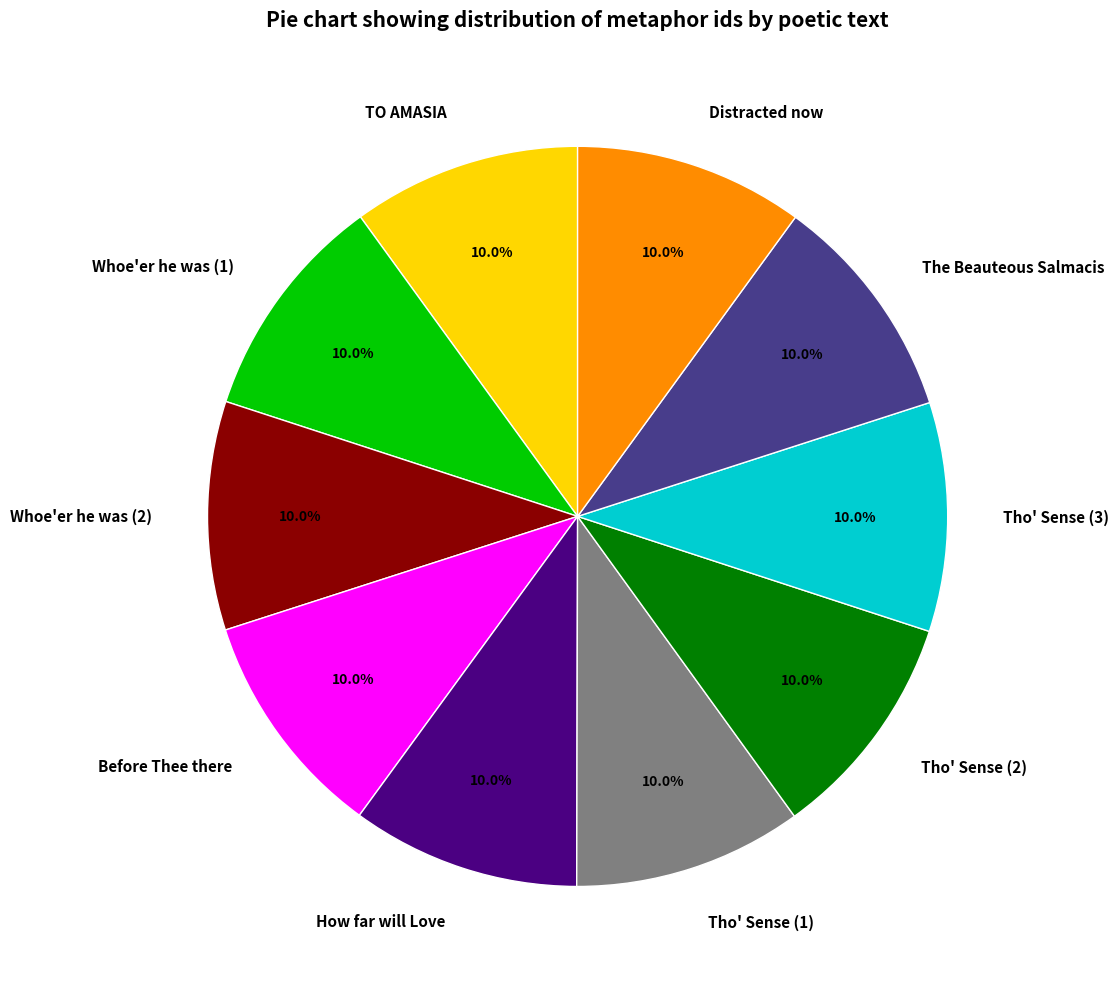

Is there any slice that represents more than half of the pie?

No